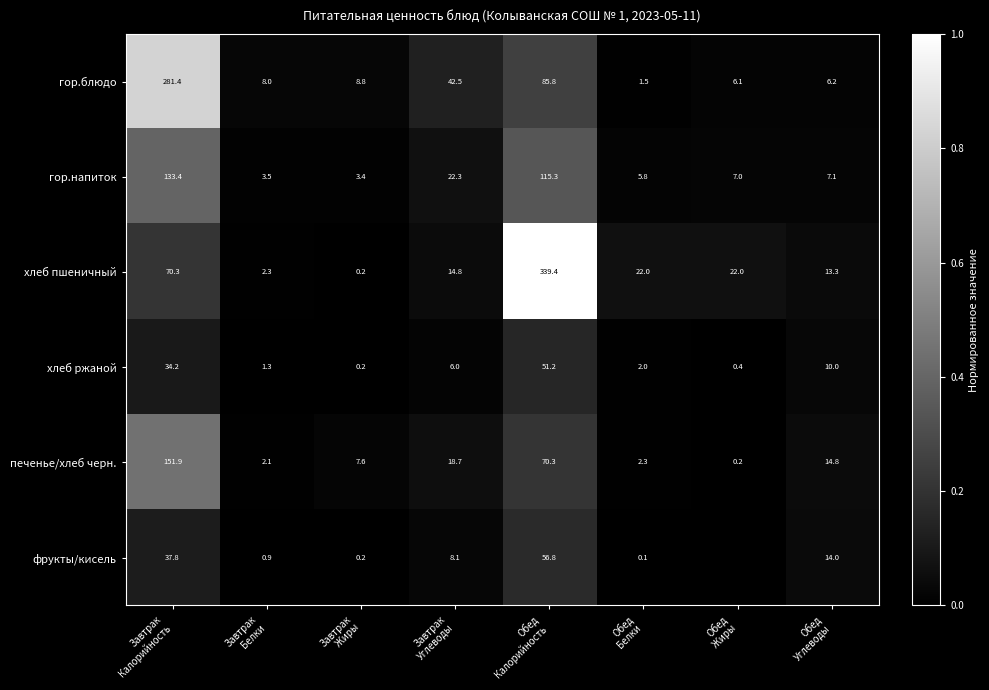

Which has a higher value, Обед
Калорийность or Завтрак
Белки?

Обед
Калорийность